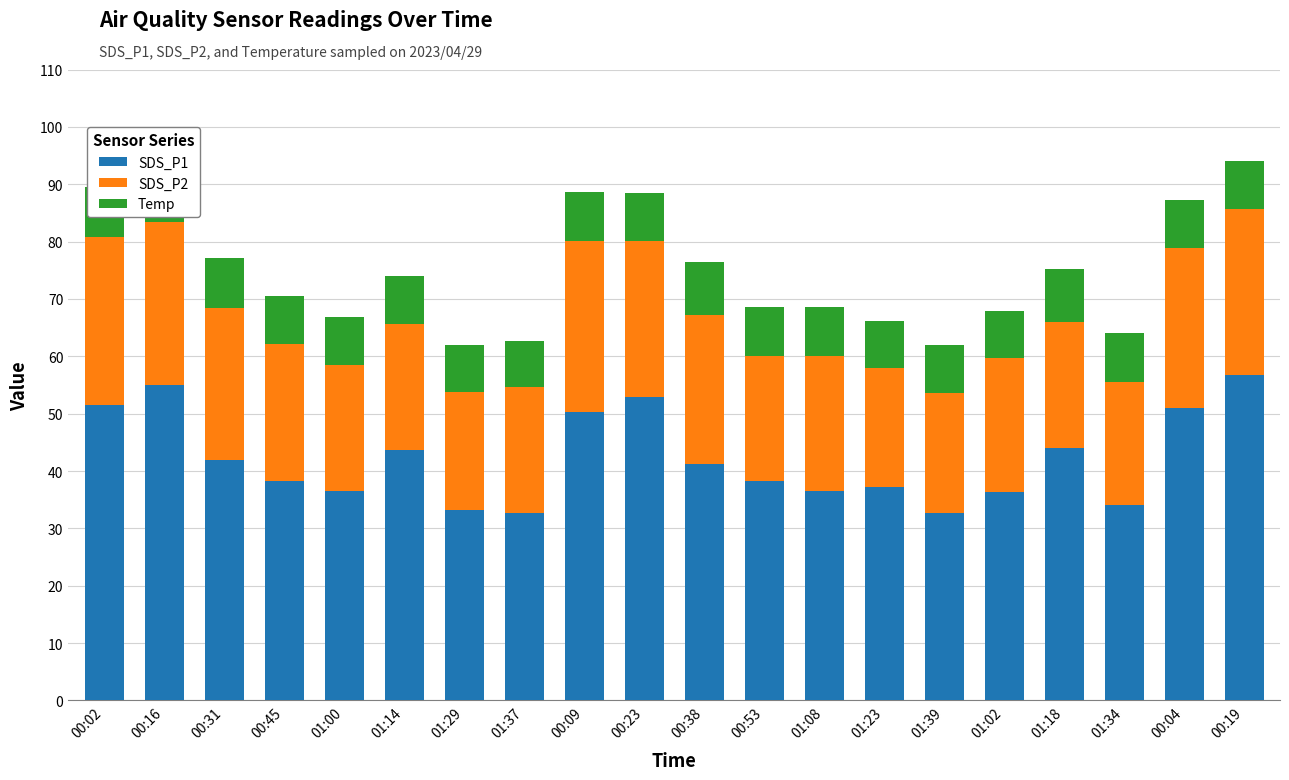

Does the chart contain any negative values?

No